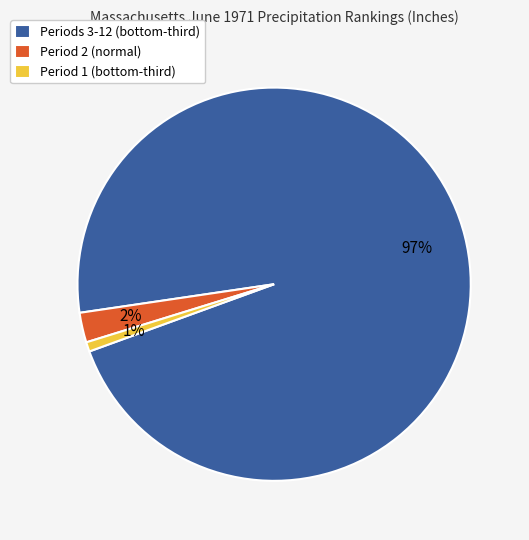

To the nearest percent, what is the difference between the largest and smallest slice percentages?

96%